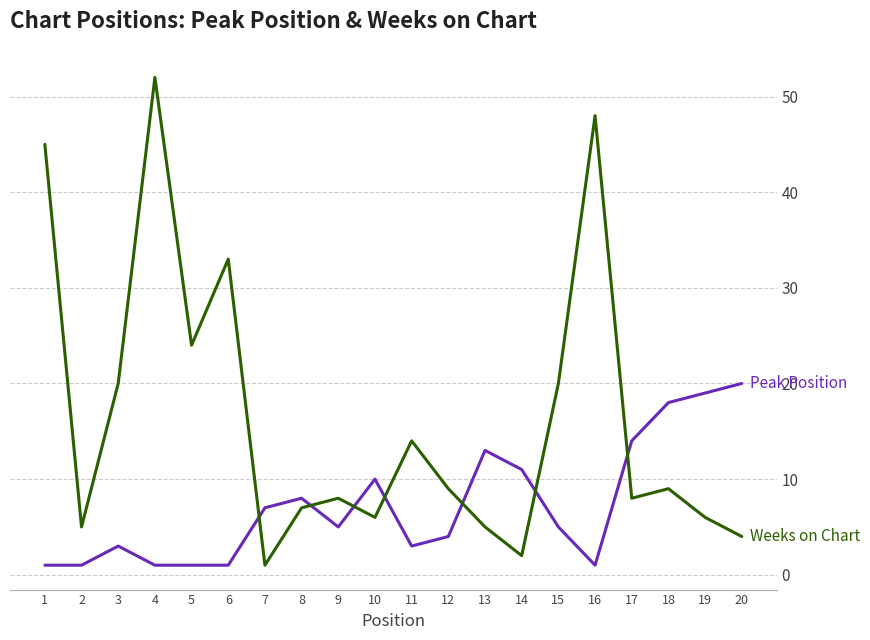

What is the maximum value shown in the chart?

52